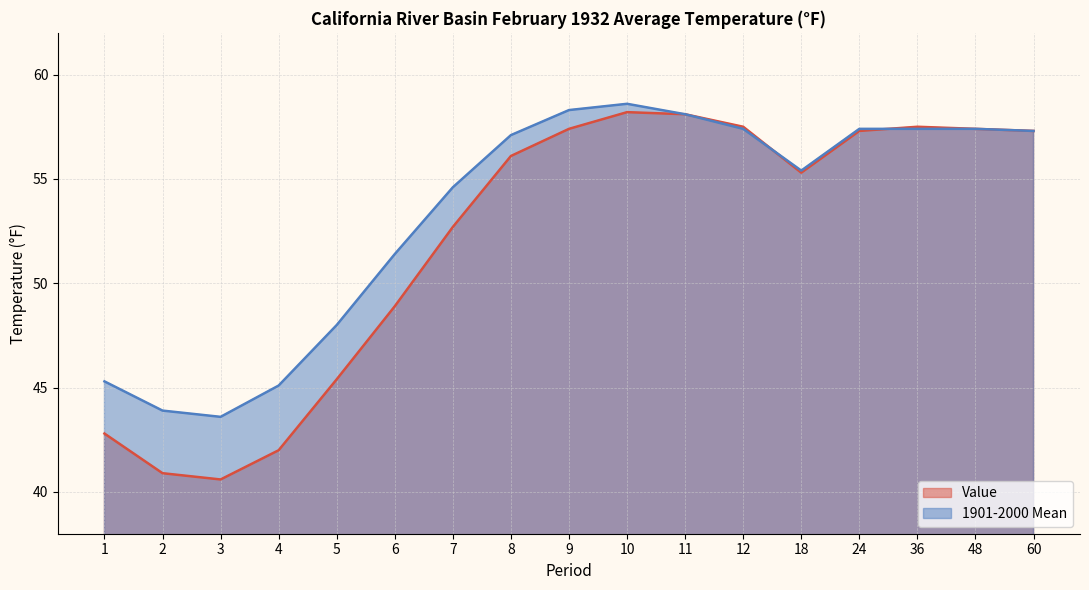

What is the minimum value shown in the chart?

40.6